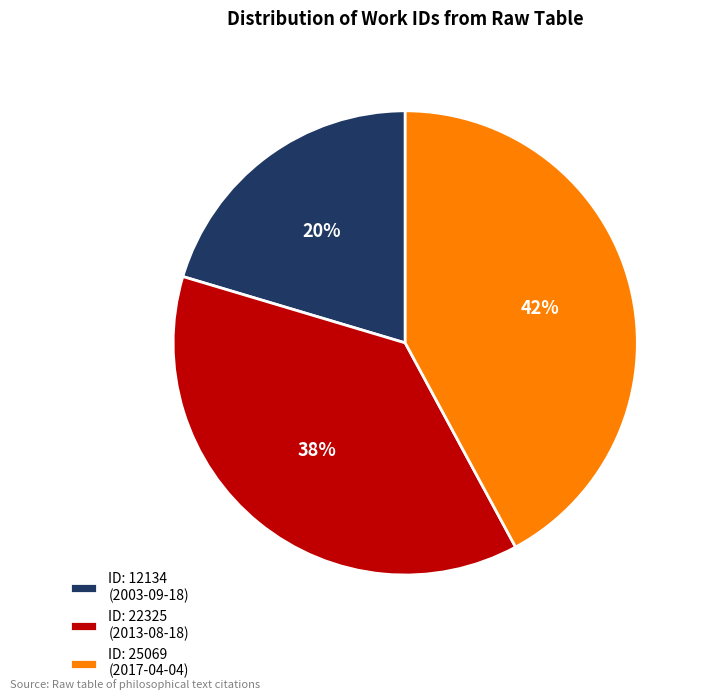

How many slices are in this pie chart?

3